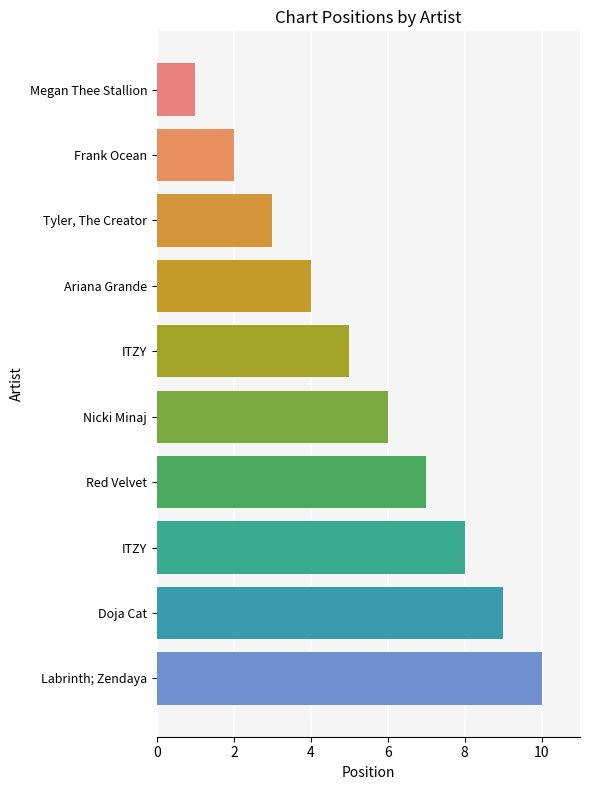

What is the difference between the second highest and minimum values?

8